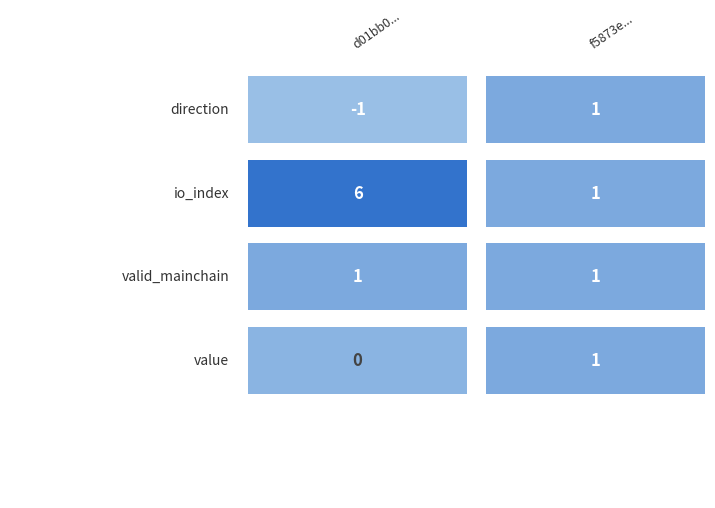

How many negative values does the d01bb0eaada5fb99d39b4b6b11799cead94f8fd series have?

1